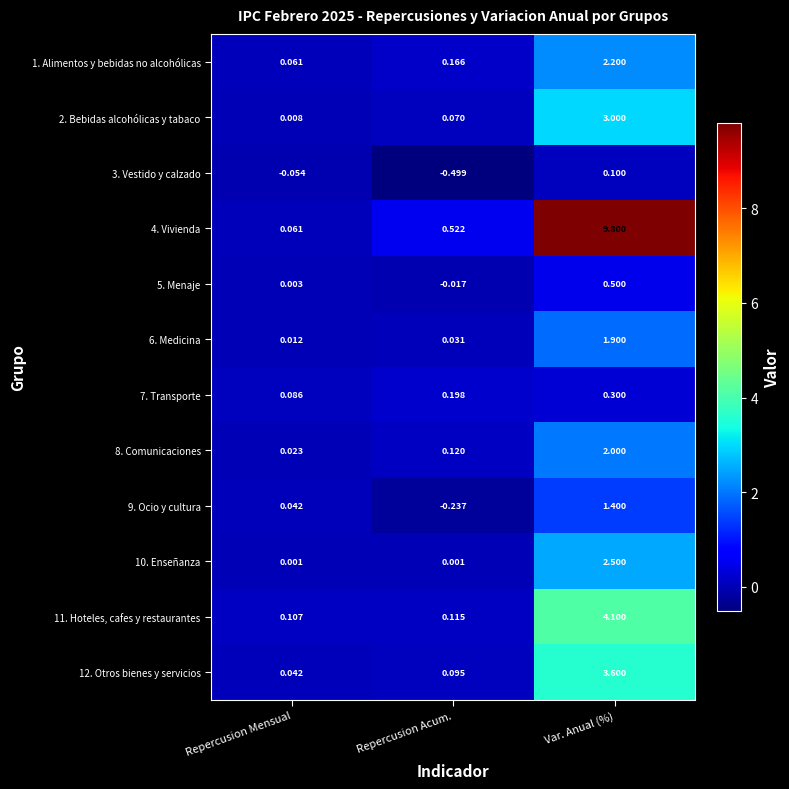

At which label does 3. Vestido y calzado reach its peak?

Var. Anual (%)